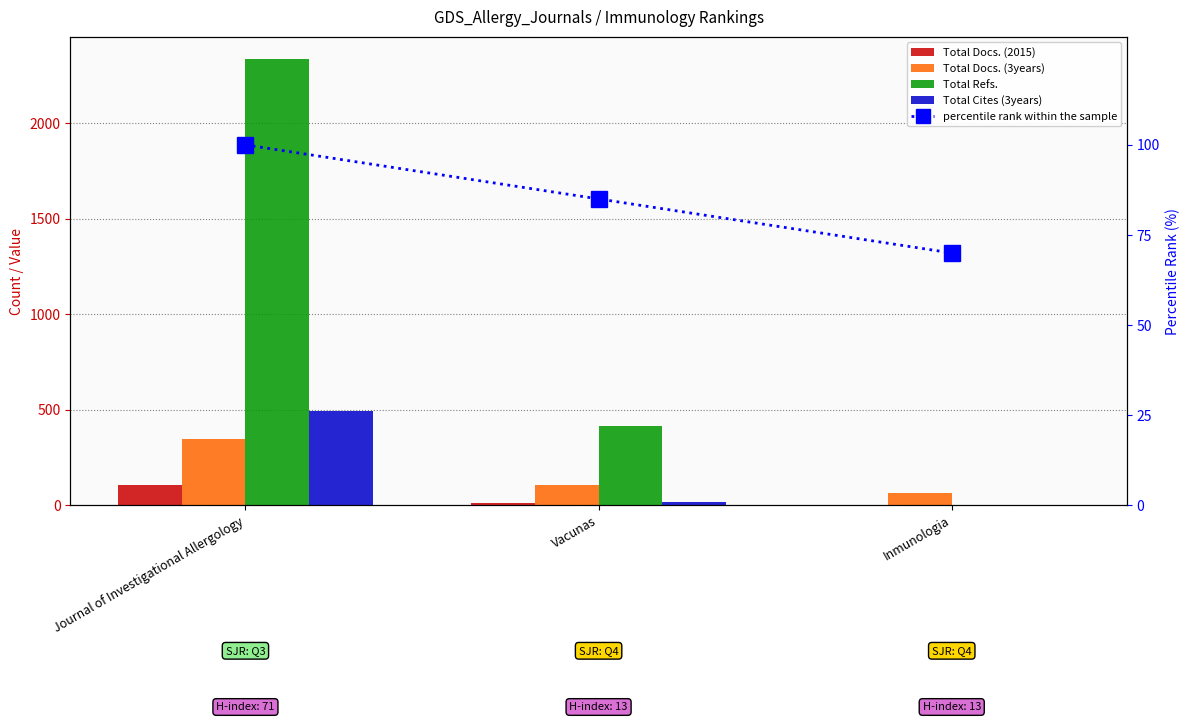

At which label is Total Docs. (2015) closest to 53?

Vacunas